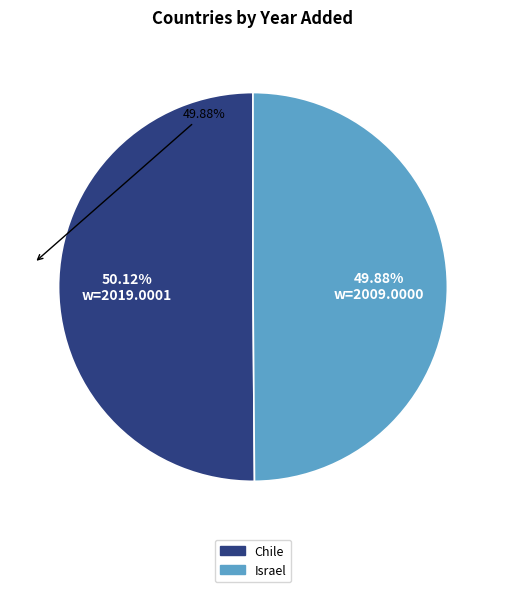

How many slices are in this pie chart?

2